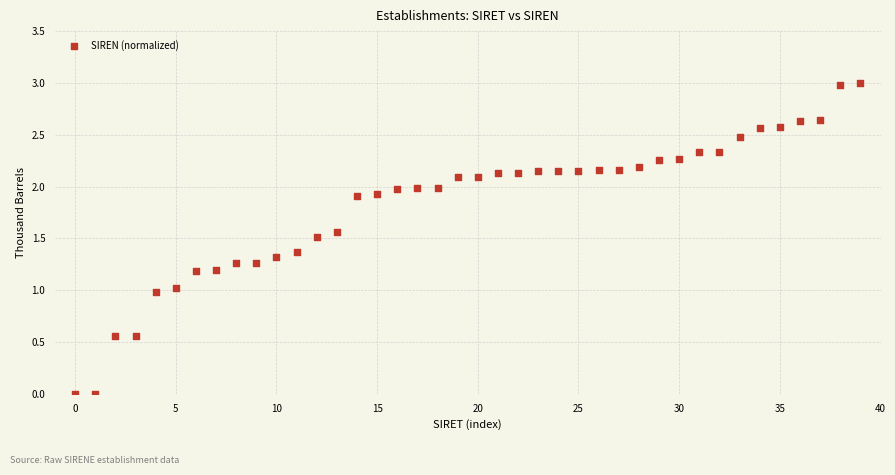

What is the range of Y values (max minus min)?

3.0